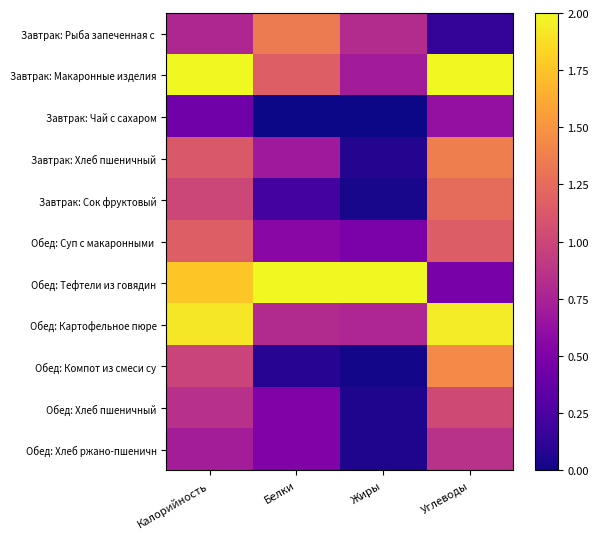

Between Белки and Углеводы, which series saw the biggest shift?

Обед: Тефтели из говядин